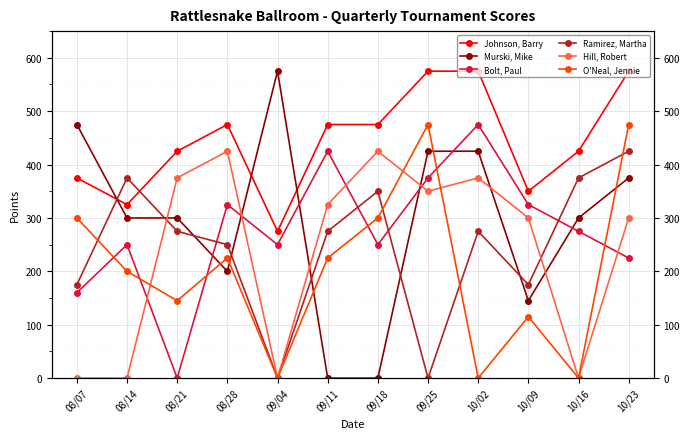

List the series in order of their peak value, highest first.

Johnson, Barry, Murski, Mike, Bolt, Paul, O'Neal, Jennie, Ramirez, Martha, Hill, Robert